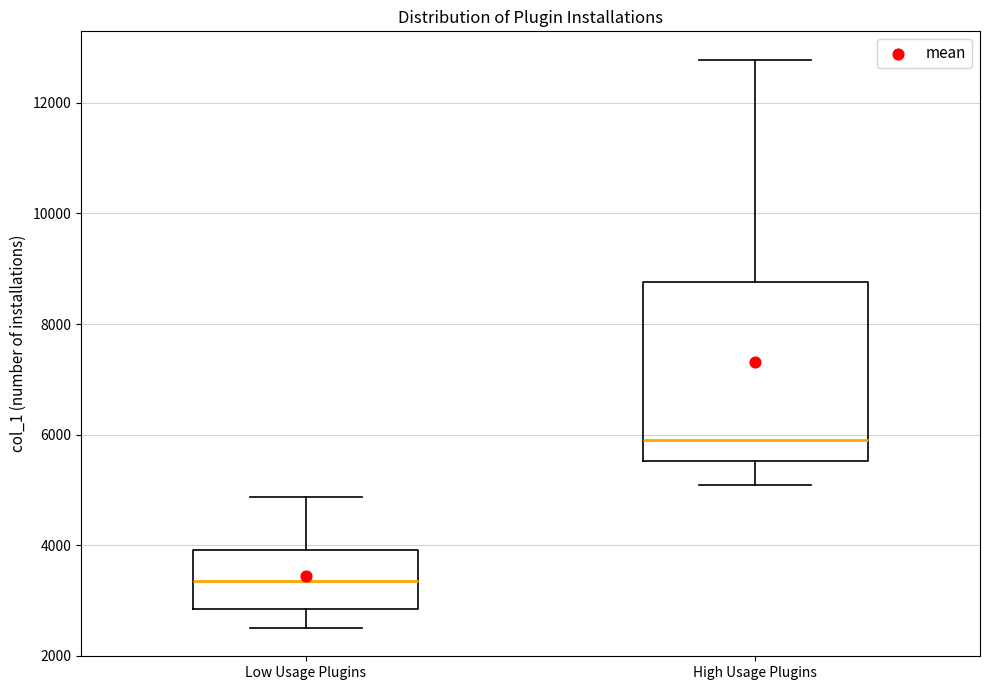

Which box's median line is the lowest?

Low Usage Plugins